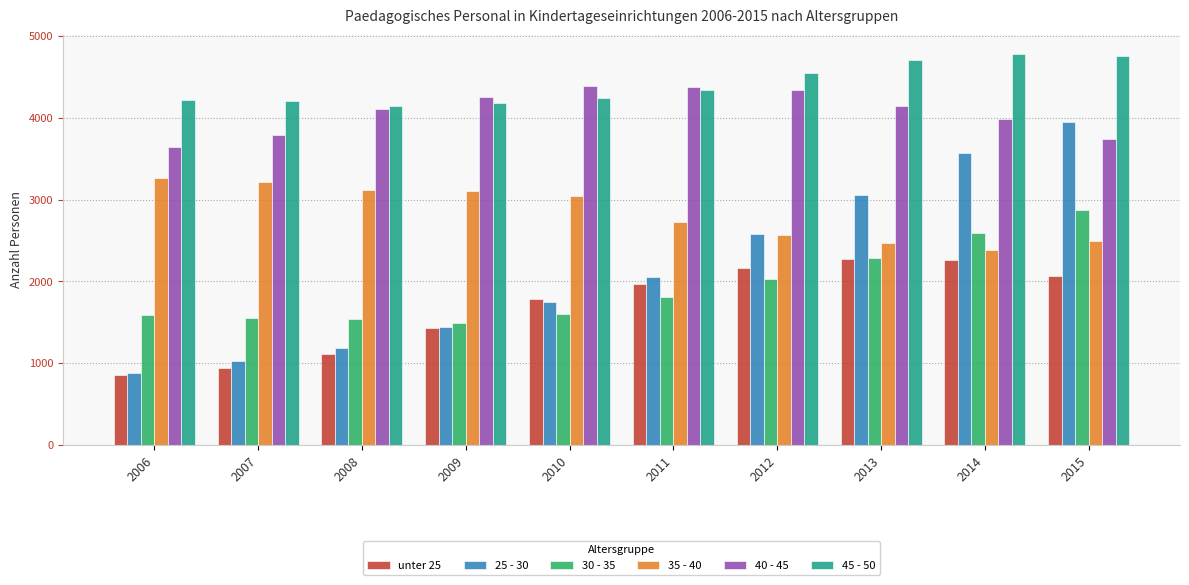

Are the bars grouped side by side (vs. stacked)?

Yes